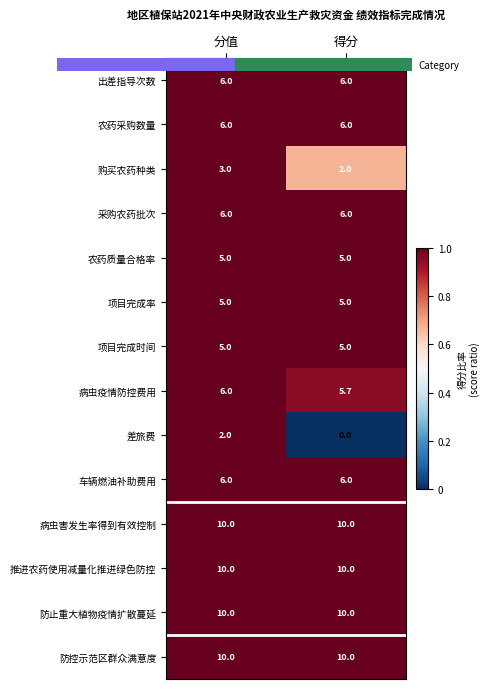

Which category has the highest value in the 病虫疫情防控费用 series?

分值